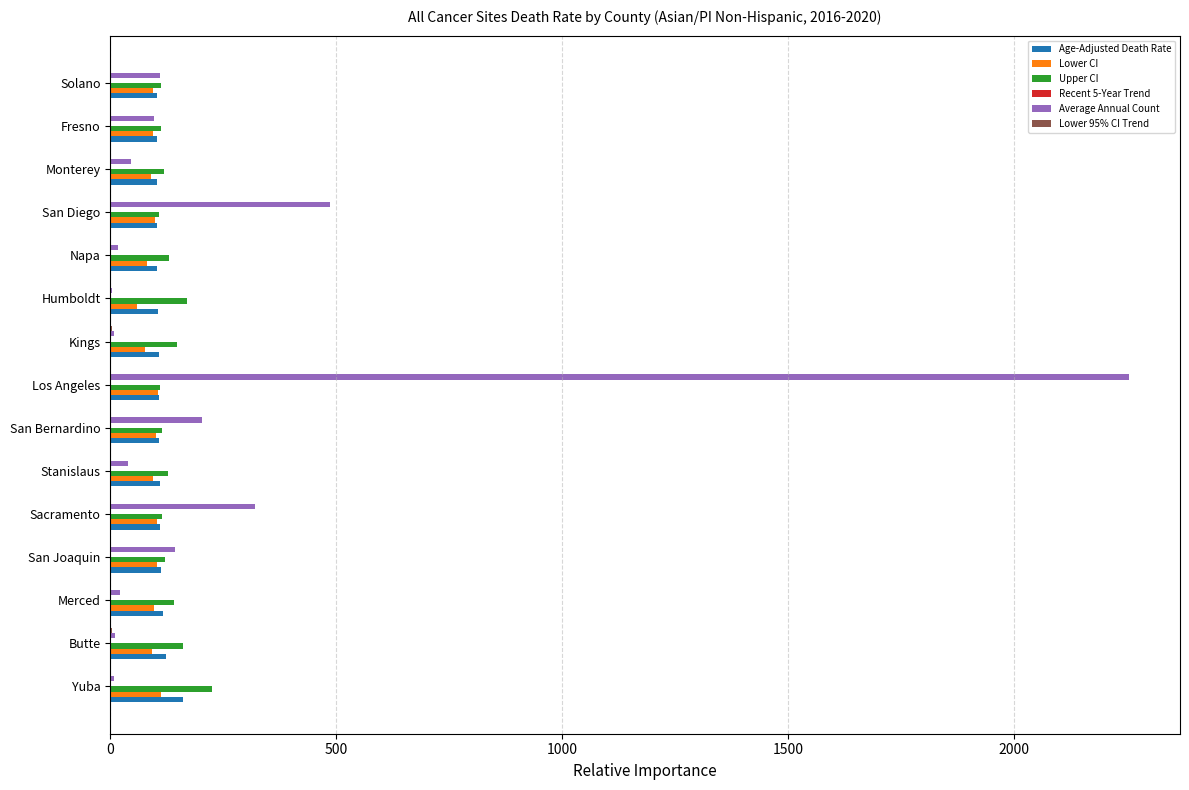

The value of Age-Adjusted Death Rate at Butte is 122.5. True or false?

True